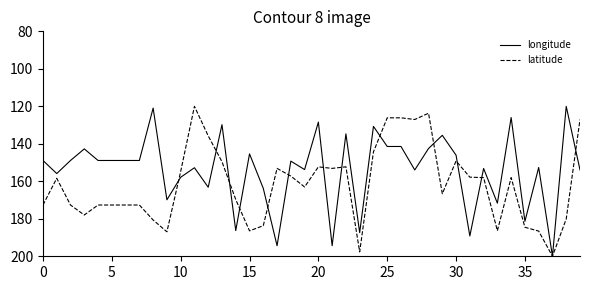

List the series in order of their overall mean, lowest first.

longitude, latitude